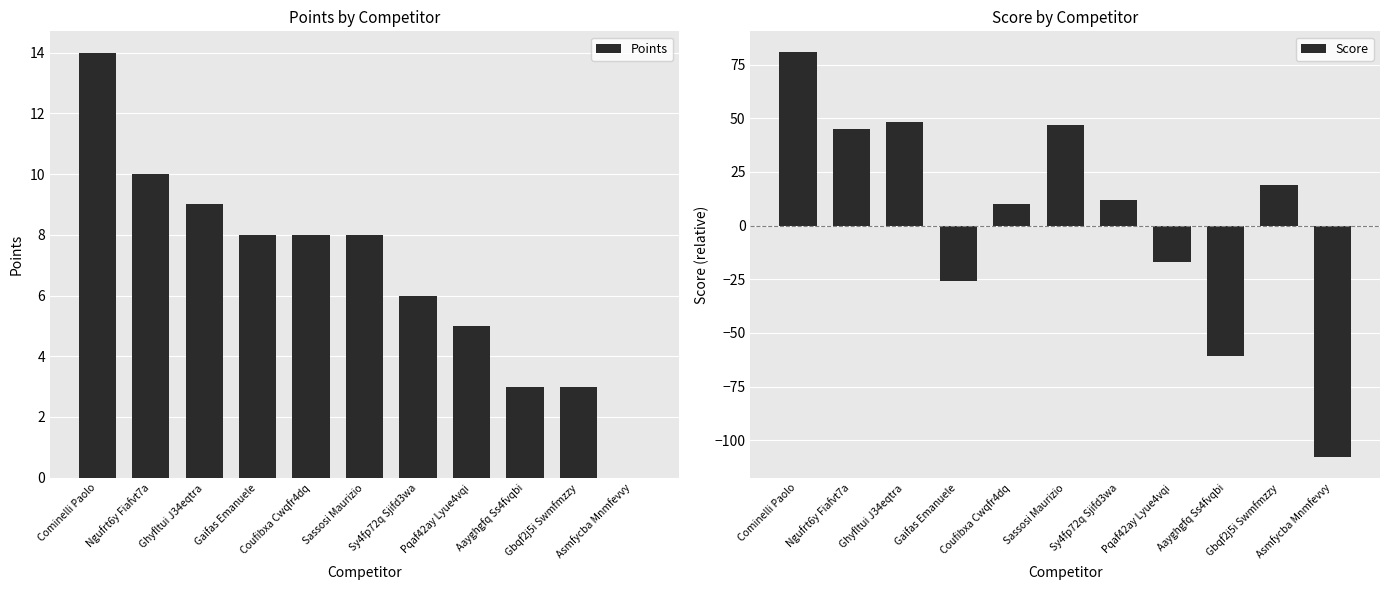

How many values in the Score series are below 12?

5